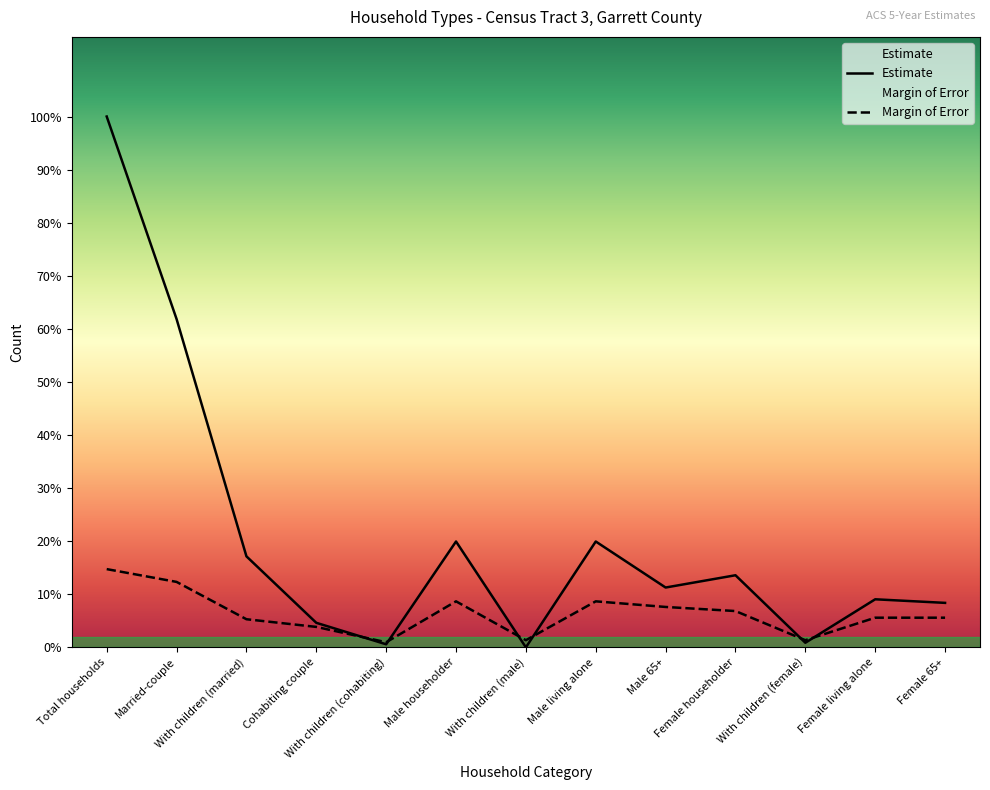

Reading left to right, extract all data points from this chart.

Estimate: Total households=1038	Married-couple=642	With children (married)=178	Cohabiting couple=48	With children (cohabiting)=6	Male householder=207	With children (male)=0	Male living alone=207	Male 65+=117	Female householder=141	With children (female)=9	Female living alone=94	Female 65+=87
Margin of Error: Total households=153	Married-couple=128	With children (married)=55	Cohabiting couple=40	With children (cohabiting)=10	Male householder=90	With children (male)=14	Male living alone=90	Male 65+=79	Female householder=71	With children (female)=14	Female living alone=58	Female 65+=58